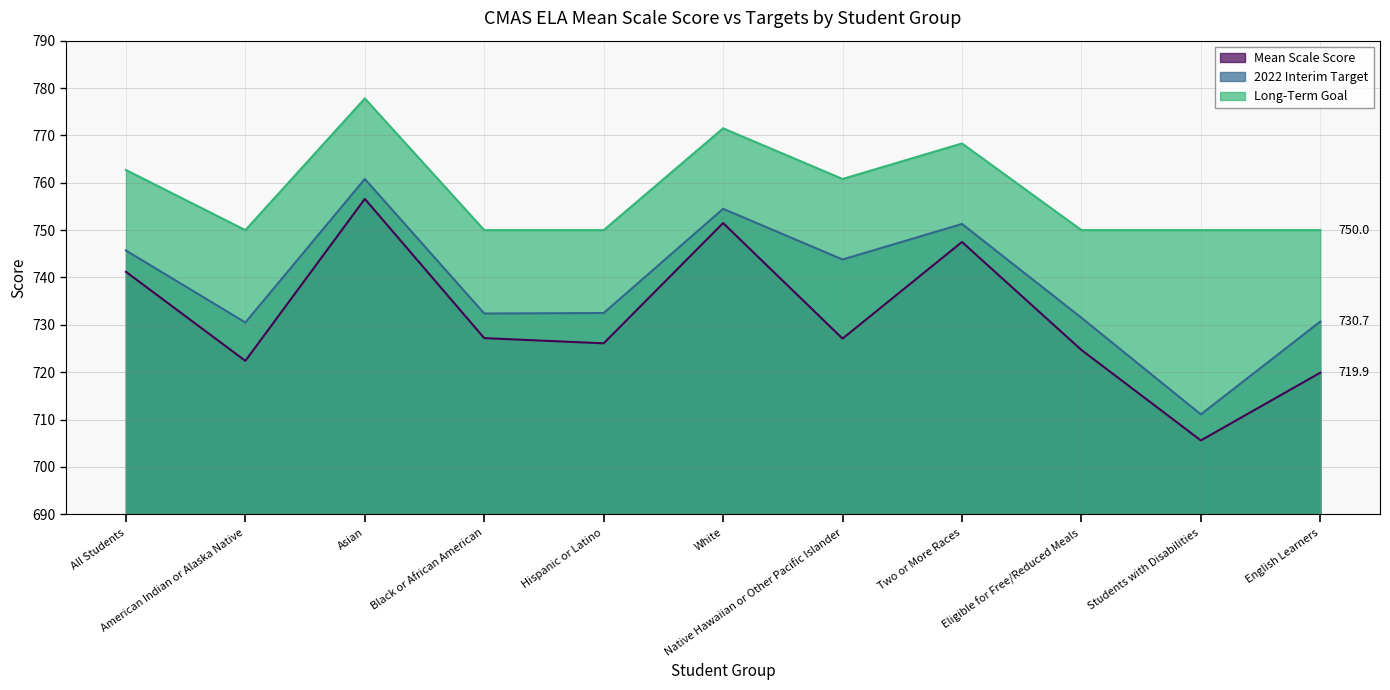

Reading left to right, transcribe all the data shown in this chart.

Mean Scale Score: 741.2	722.4	756.6	727.2	726.1	751.5	727.1	747.5	724.7	705.6	719.9
2022 Interim Target: 745.7	730.5	760.8	732.4	732.5	754.5	743.8	751.3	731.5	711.1	730.7
Long-Term Goal: 762.7	750.0	777.8	750.0	750.0	771.5	760.8	768.3	750.0	750.0	750.0